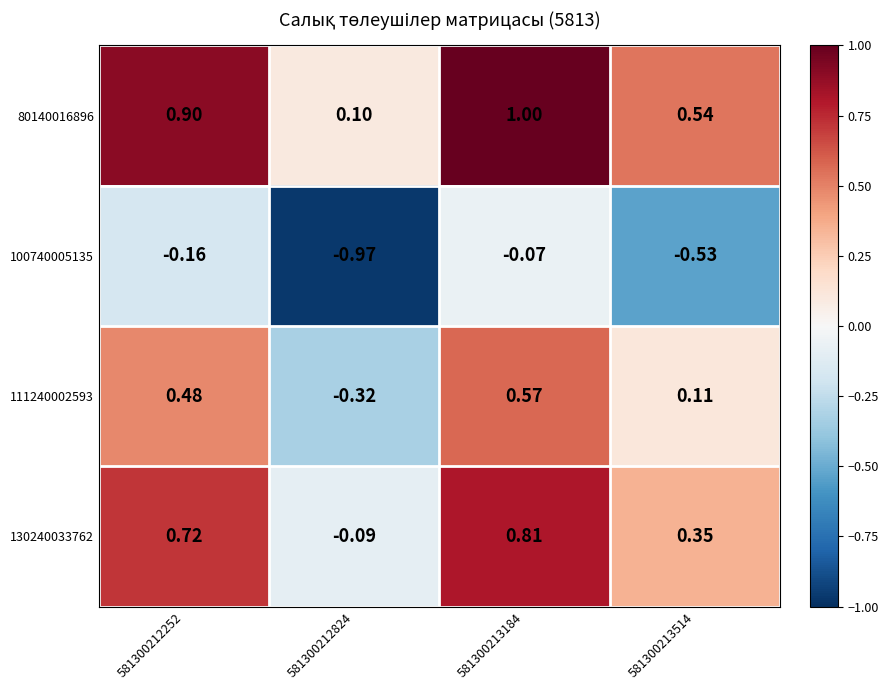

Rank the series by their maximum value, from highest to lowest.

80140016896, 130240033762, 111240002593, 100740005135